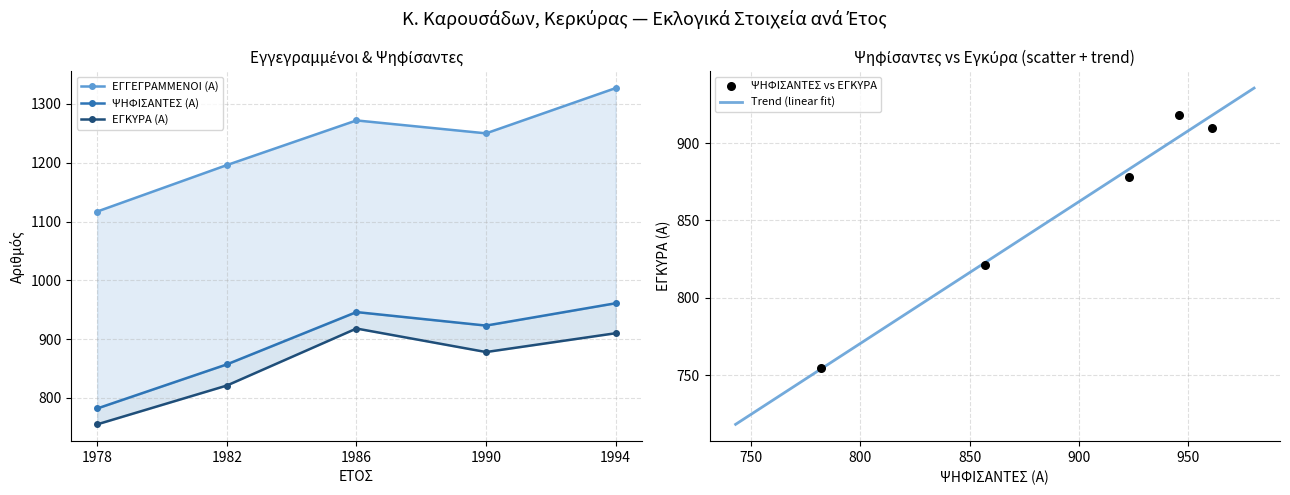

Which series has the largest Y range (max minus min)?

ΕΓΓΕΓΡΑΜΜΕΝΟΙ (Α)